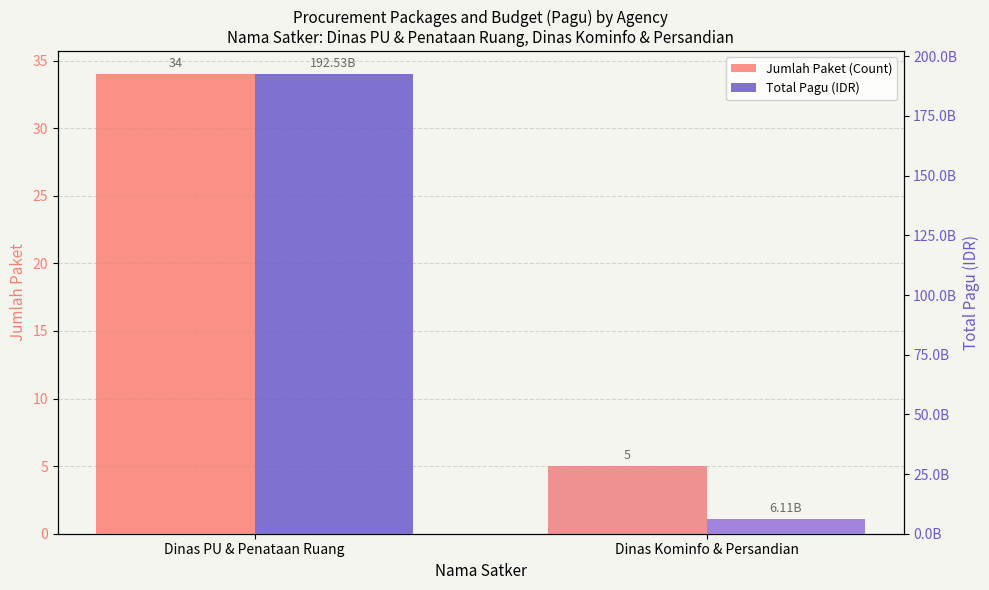

What is the value of the Jumlah Paket (Count) bar at the 1st from the left?

34